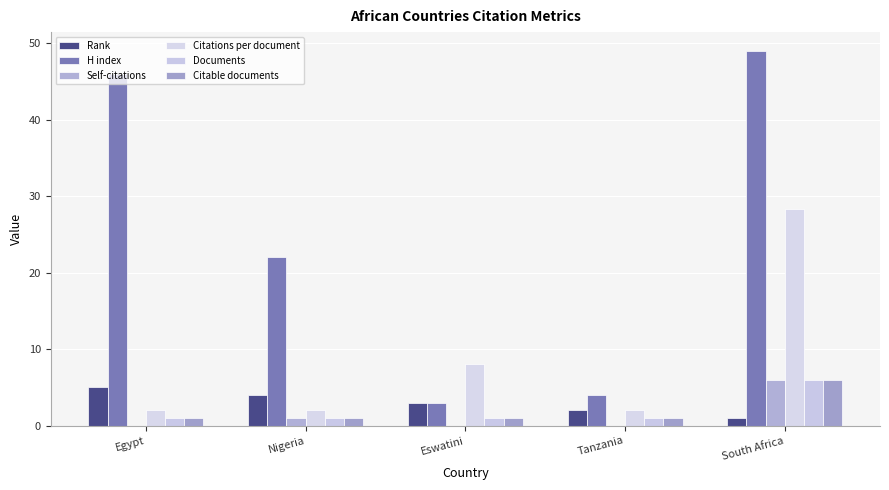

Rank the categories by H index value from lowest to highest.

Eswatini, Tanzania, Nigeria, Egypt, South Africa